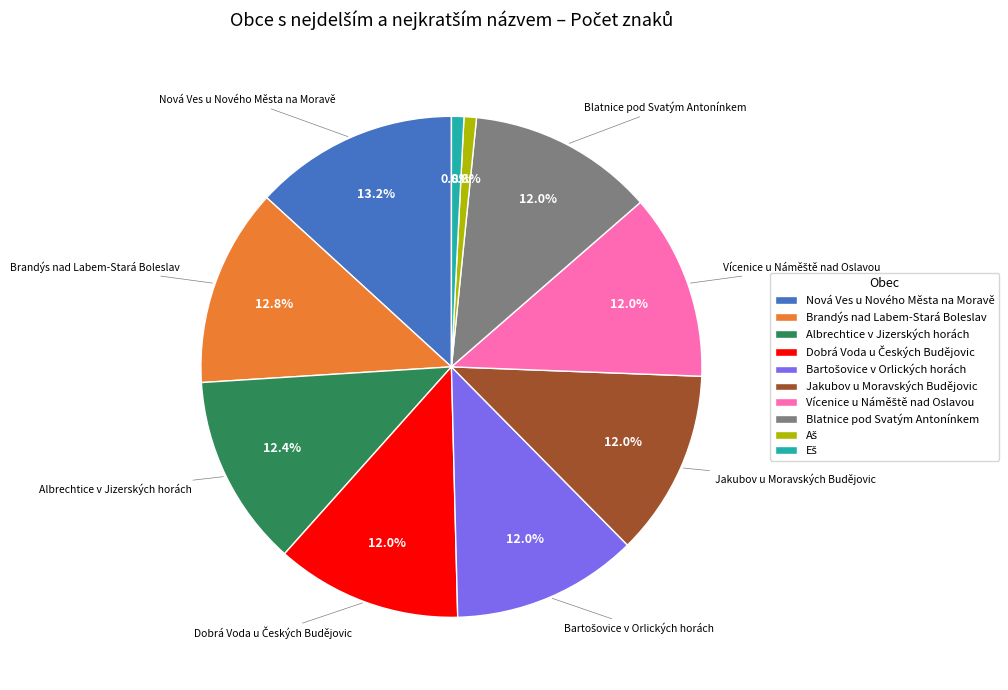

Does Blatnice pod Svatým Antonínkem account for over 50% of the chart?

No